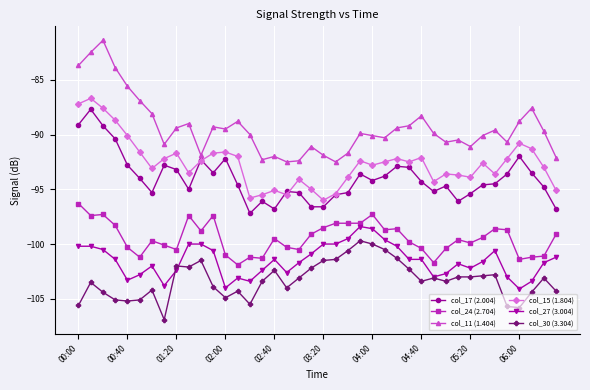

What is the difference between the maximum and minimum values in the col_11 (1.404) series?

11.1